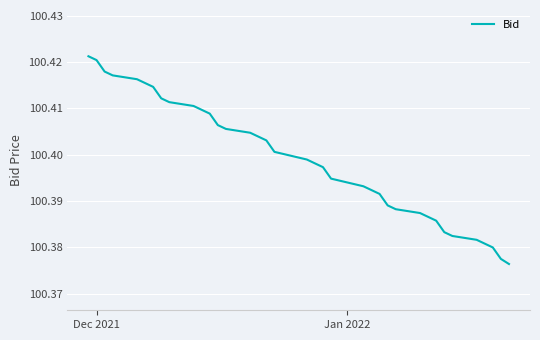

How many categories are shown in the chart?

37